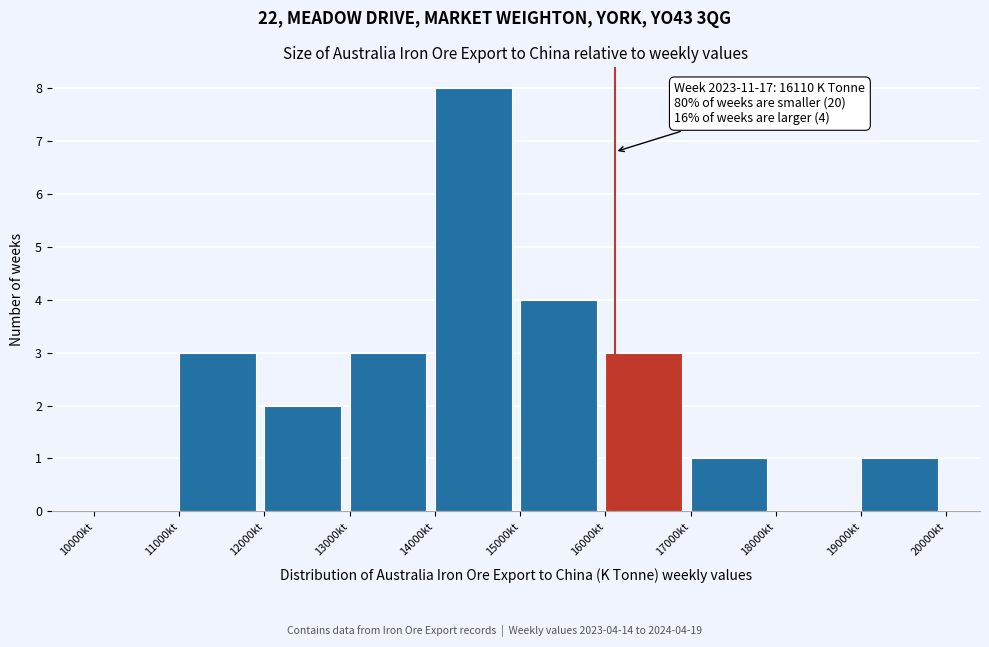

Over which range of the x-axis is the bar tallest?

14000 to 15000